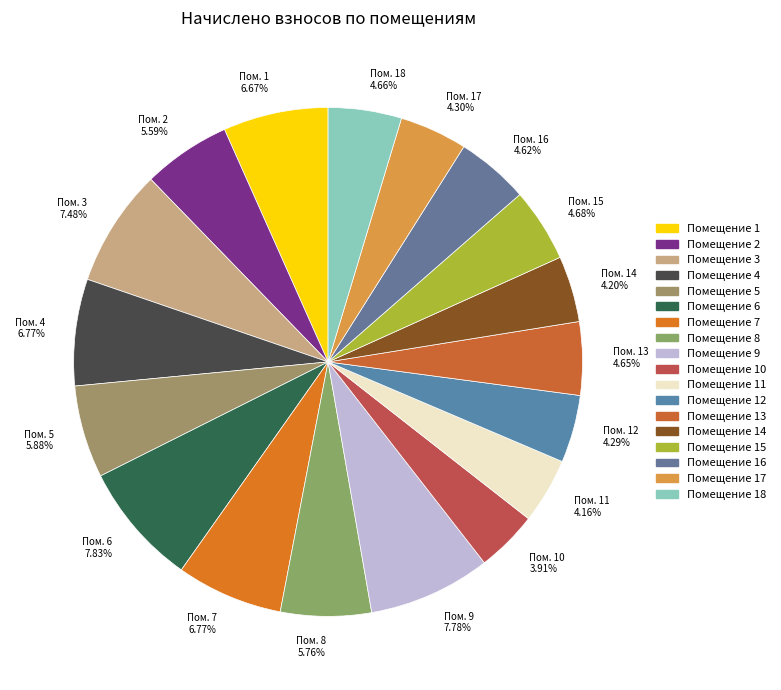

How many slices are in this pie chart?

18